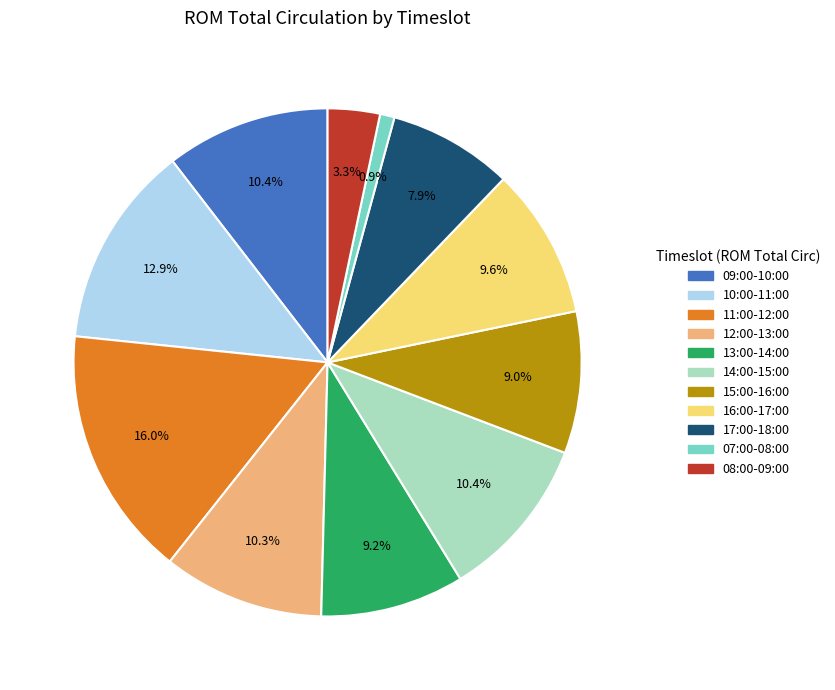

What percentage is the 17:00-18:00 slice, to the nearest percent?

8%